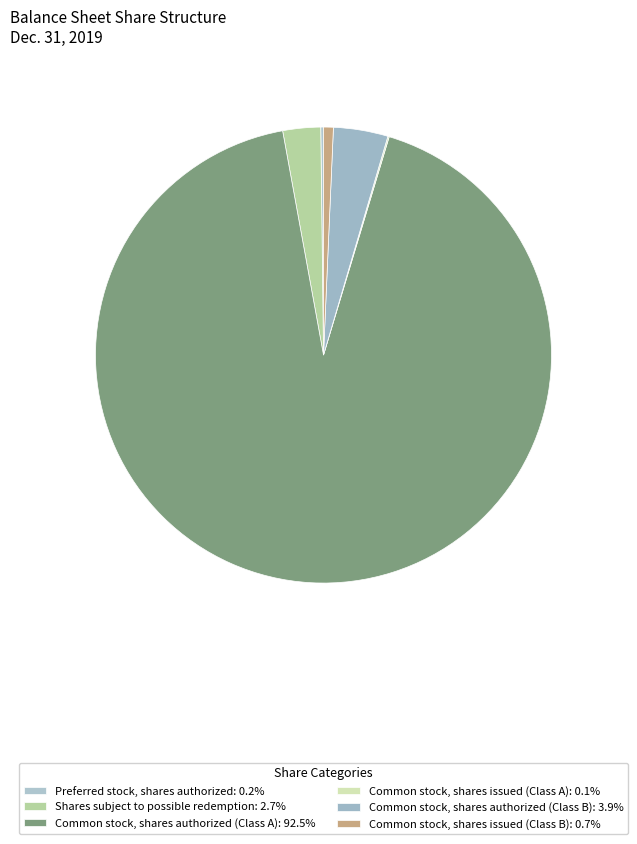

Is it true that Common stock, shares authorized (Class B) is 4% of the pie?

True